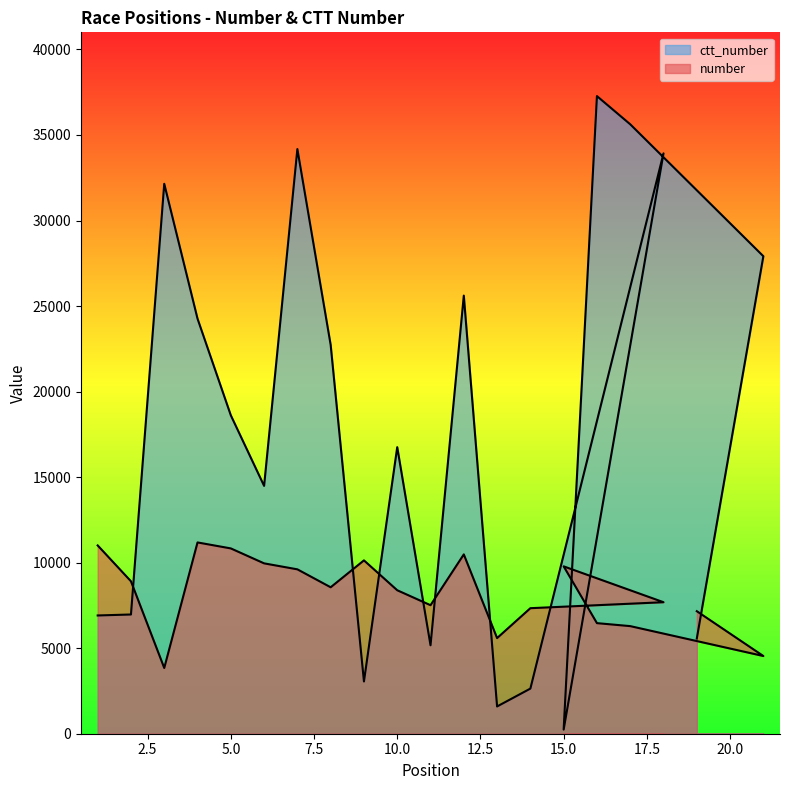

Which series has the widest spread of values?

ctt_number